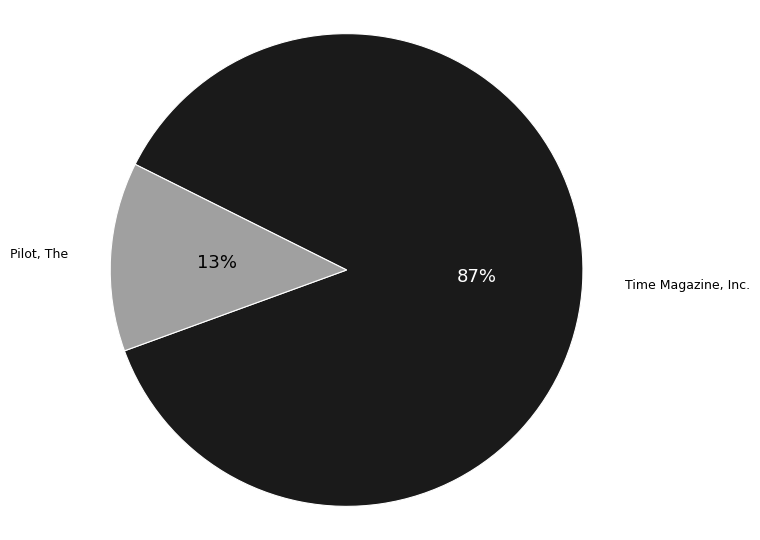

Do Time Magazine, Inc. and Pilot, The together represent more than half of the pie?

Yes